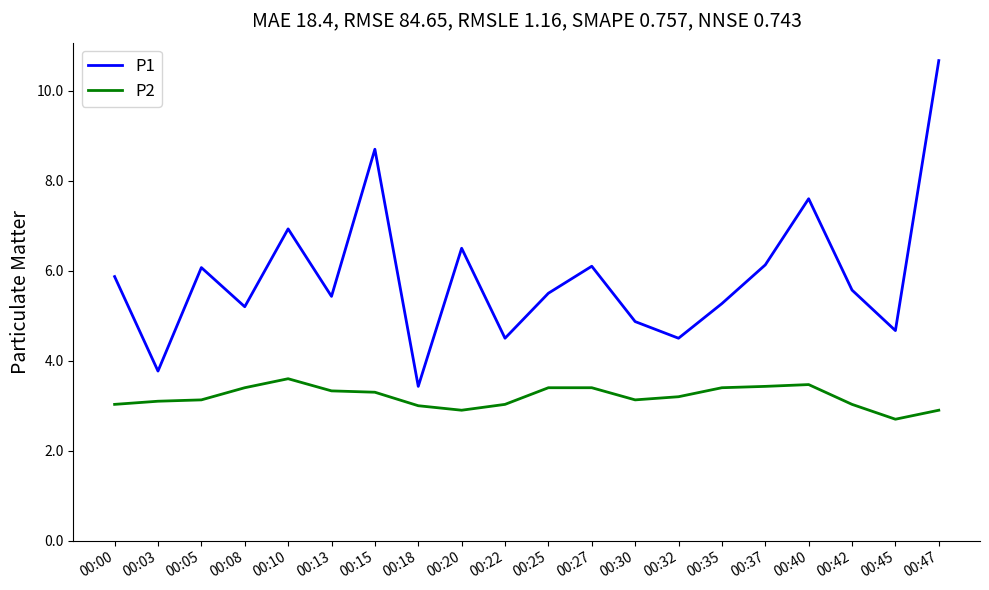

At which category is the sum across all series the highest?

00:47